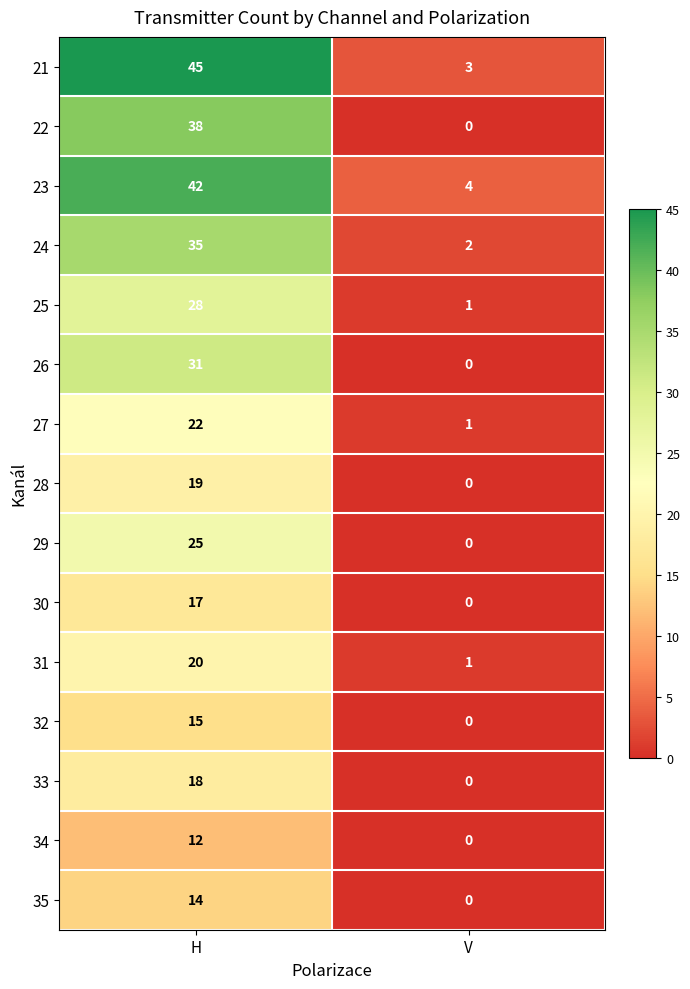

At H, list the series in order from largest to smallest.

21, 23, 22, 24, 26, 25, 29, 27, 31, 28, 33, 30, 32, 35, 34